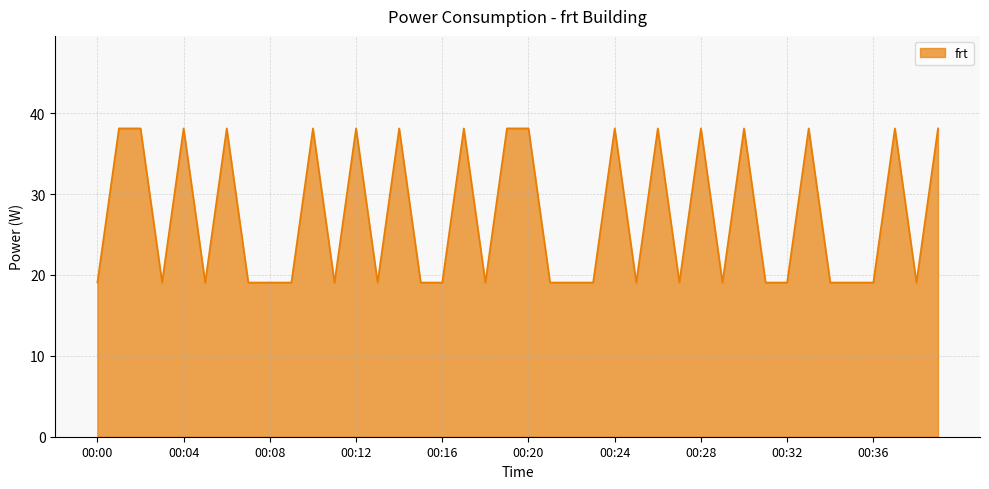

What is the difference between the maximum and minimum values?

19.1